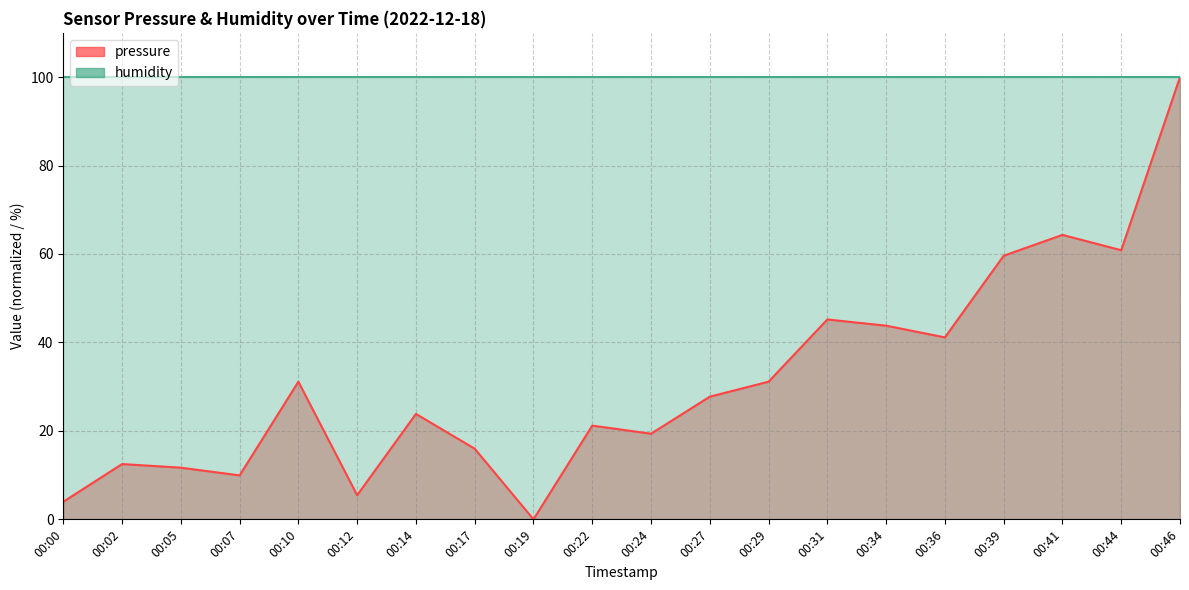

Is it true that the value at 00:02 is 12.5?

True